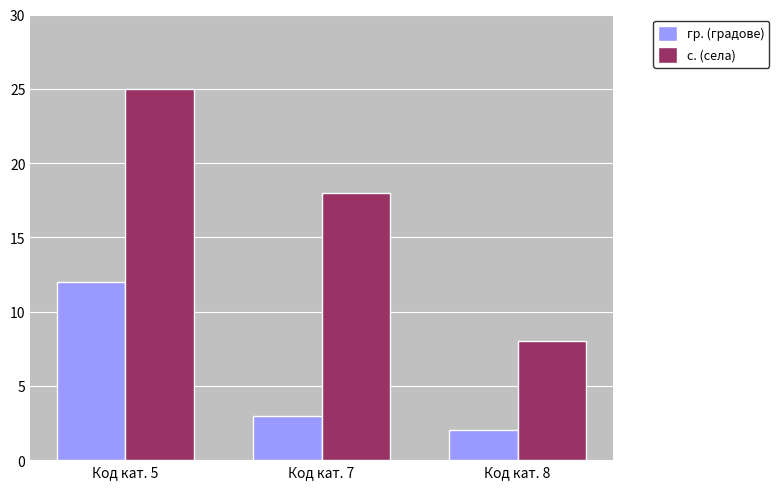

What is the smallest value displayed?

2